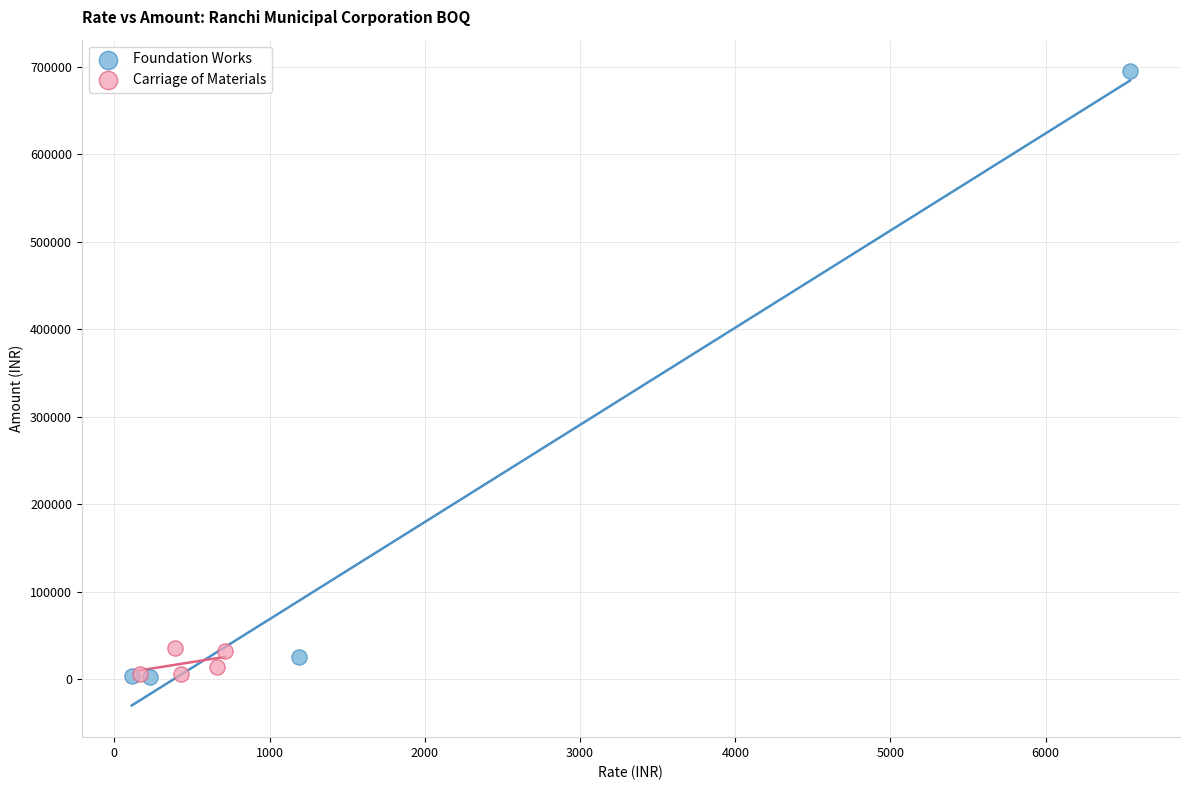

Which series reaches the maximum Y coordinate?

Foundation Works